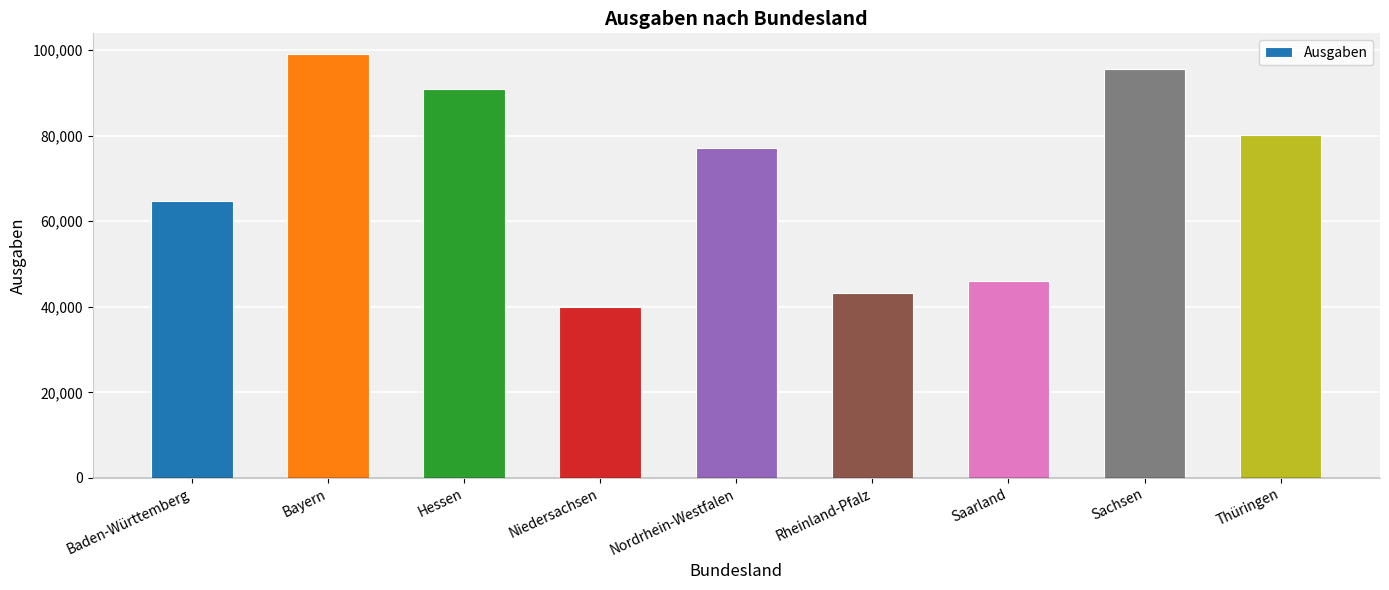

What is the change in value from Baden-Württemberg to Bayern?

+34316